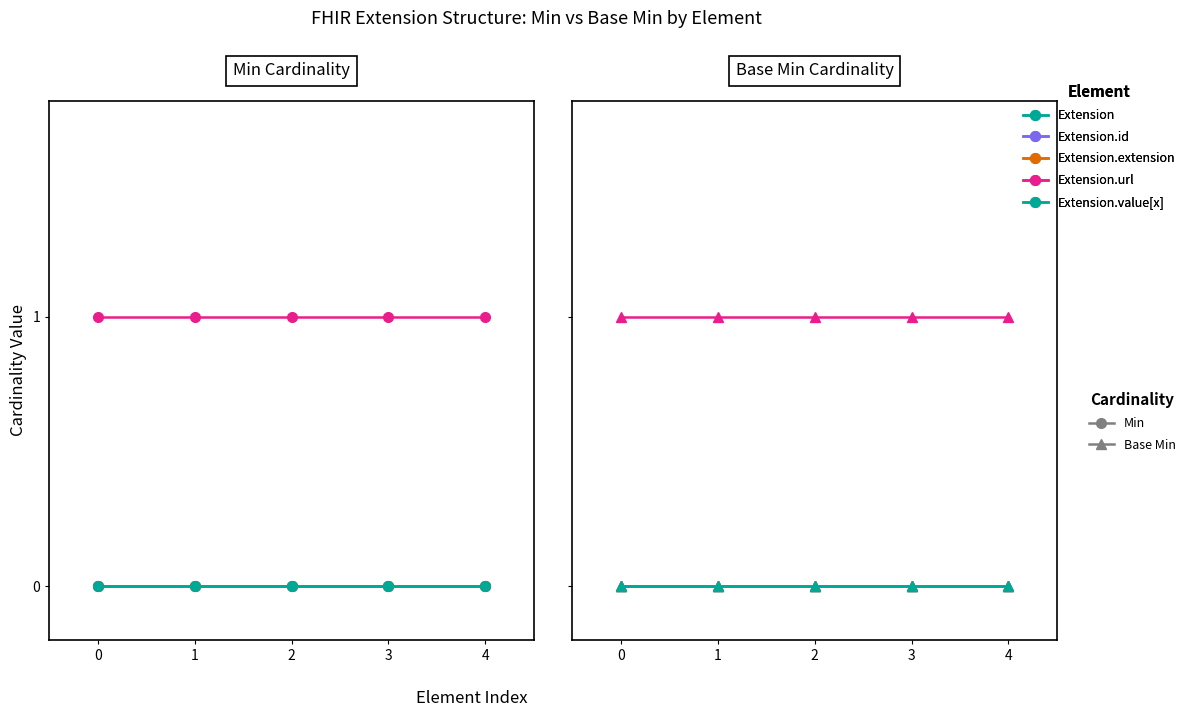

Which series changed the most between 1 and 2?

Extension